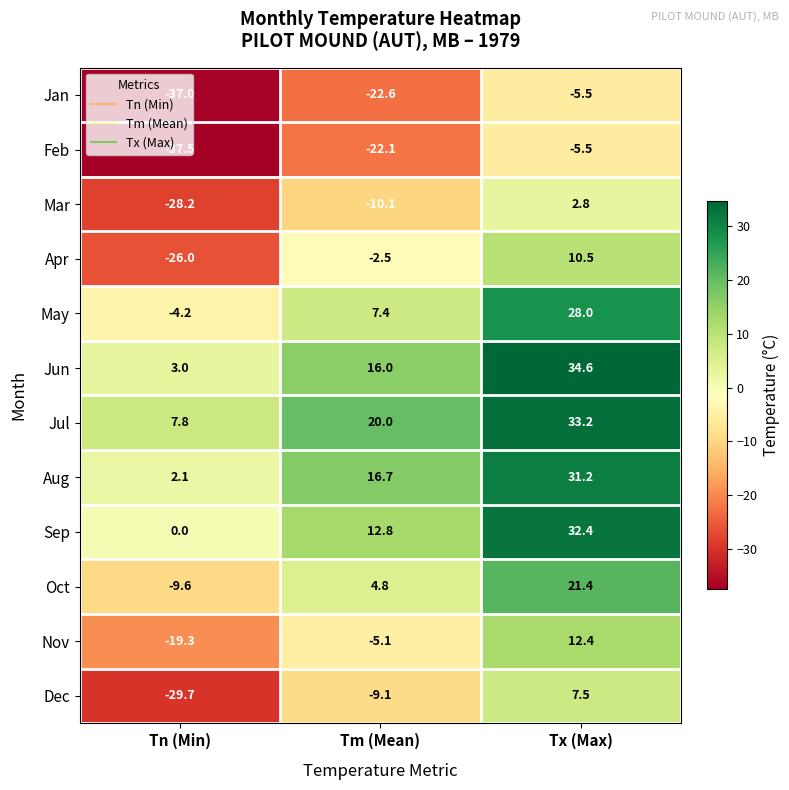

What is the highest value of the Nov series?

12.4